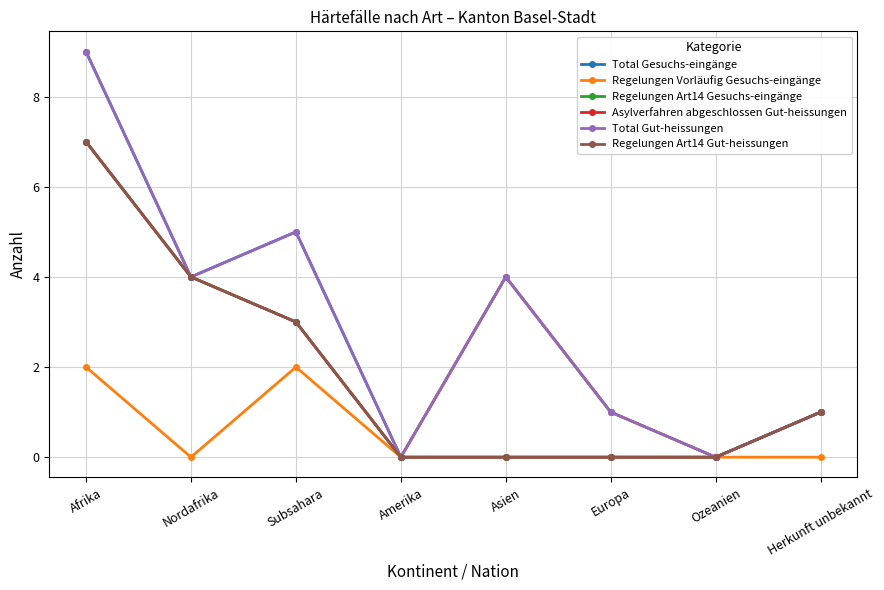

What is the difference between the second highest and minimum values in the Regelungen Vorläufig Gesuchs-eingänge series?

2